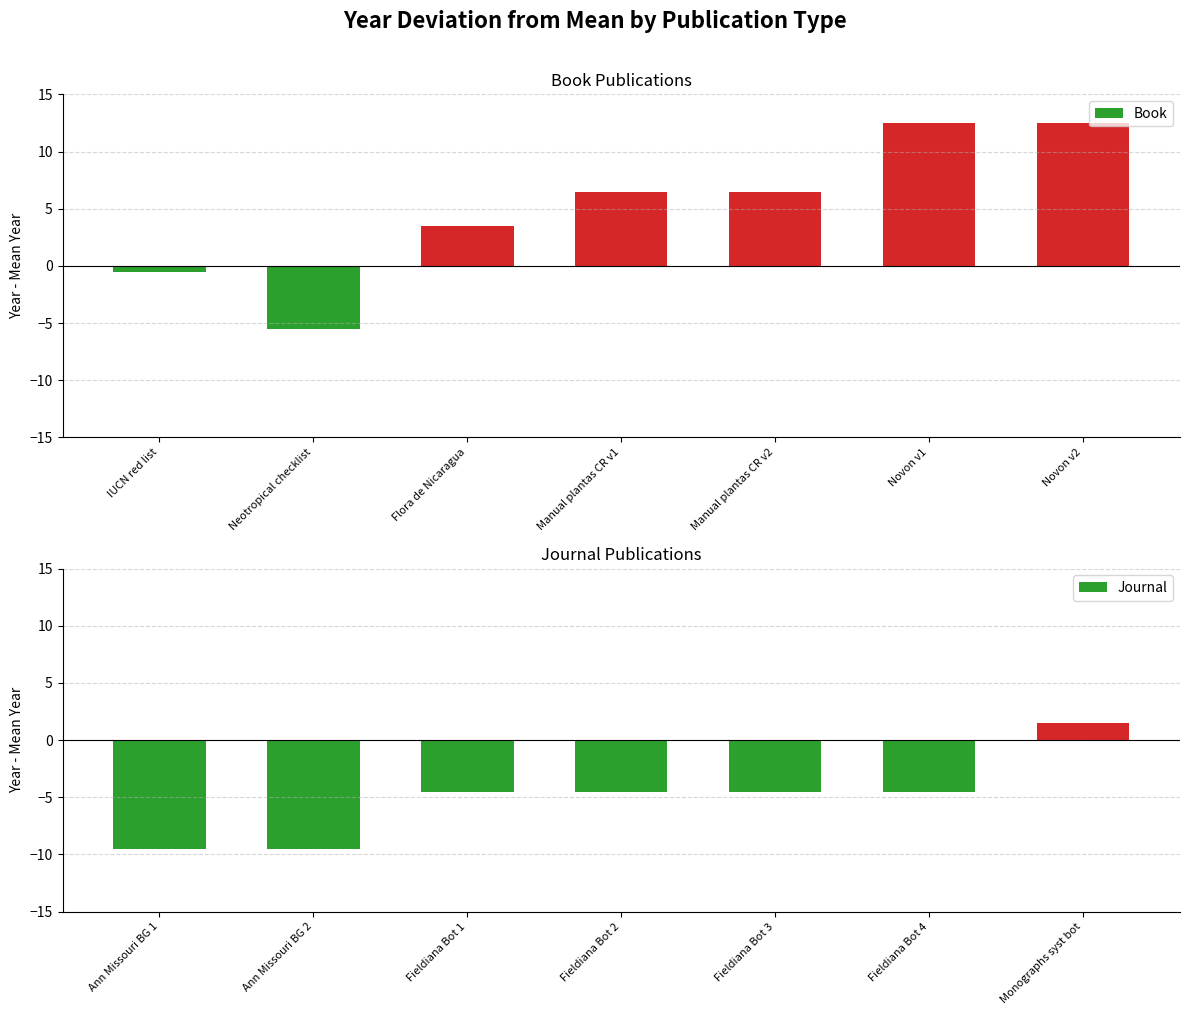

Reading right to left, what are all the values shown in this chart?

Book: Novon v2=12.5	Novon v1=12.5	Manual plantas CR v2=6.5	Manual plantas CR v1=6.5	Flora de Nicaragua=3.5	Neotropical checklist=-5.5	IUCN red list=-0.5
Journal: Monographs syst bot=1.5	Fieldiana Bot 4=-4.5	Fieldiana Bot 3=-4.5	Fieldiana Bot 2=-4.5	Fieldiana Bot 1=-4.5	Ann Missouri BG 2=-9.5	Ann Missouri BG 1=-9.5